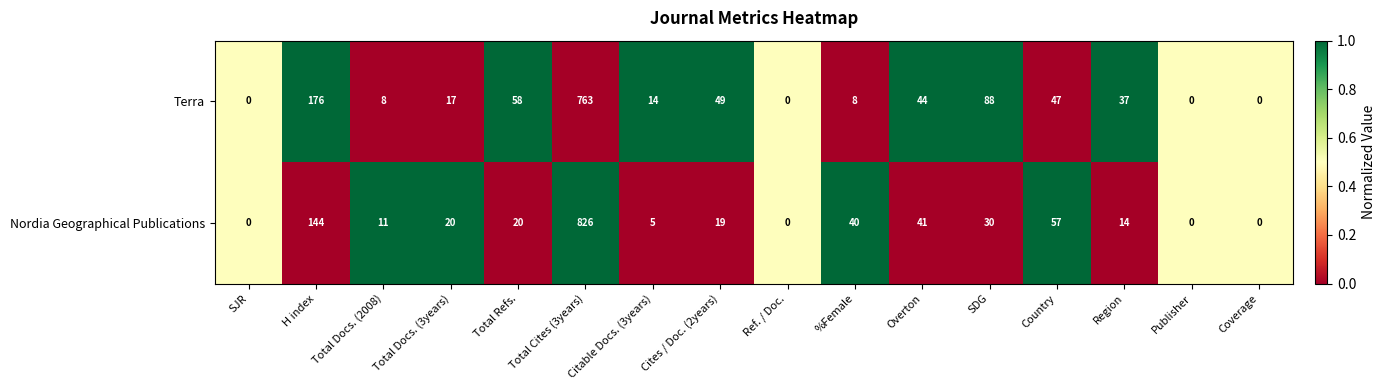

What is the sum of all Nordia Geographical Publications values?

1227